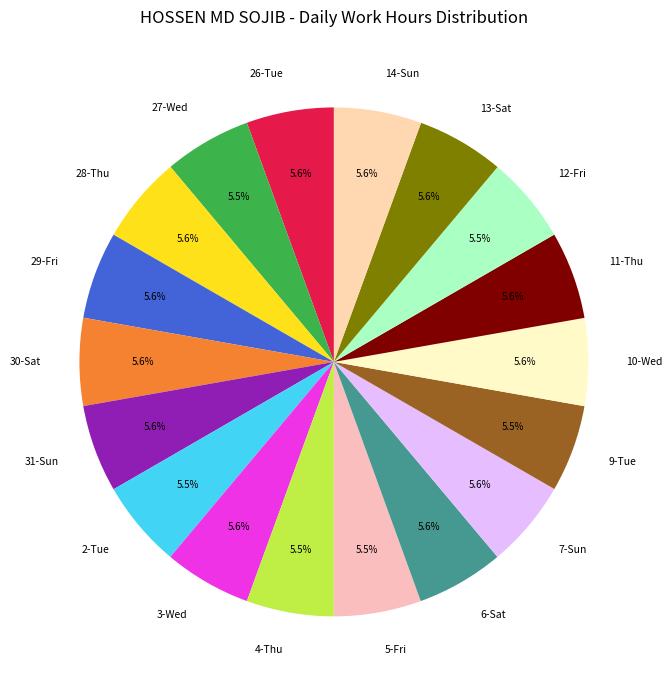

Approximately how many times larger is the value at 4-Thu compared to 31-Sun?

1.0